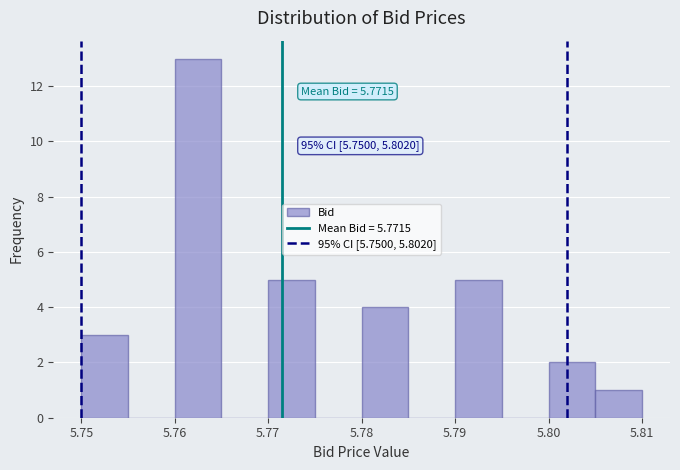

Over which range of the x-axis is the bar tallest?

5.760 to 5.765